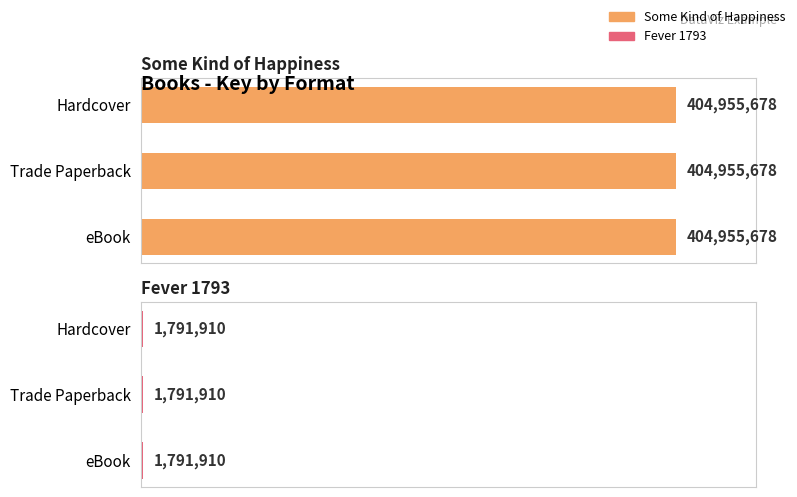

Reading left to right, extract all data points from this chart.

Some Kind of Happiness: Hardcover=404955678	Trade Paperback=404955678	eBook=404955678
Fever 1793: Hardcover=1791910	Trade Paperback=1791910	eBook=1791910